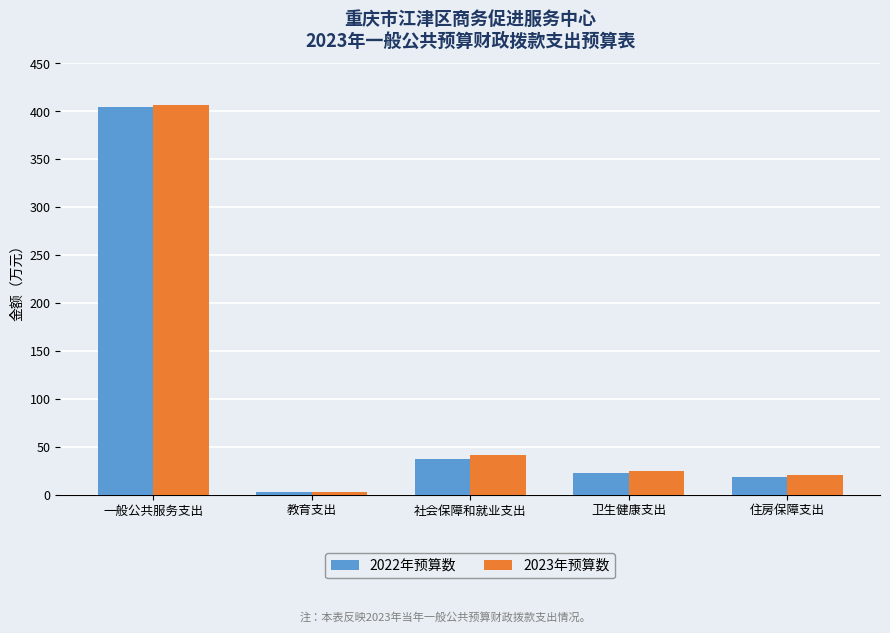

At which category does the chart reach its peak across all series?

一般公共服务支出